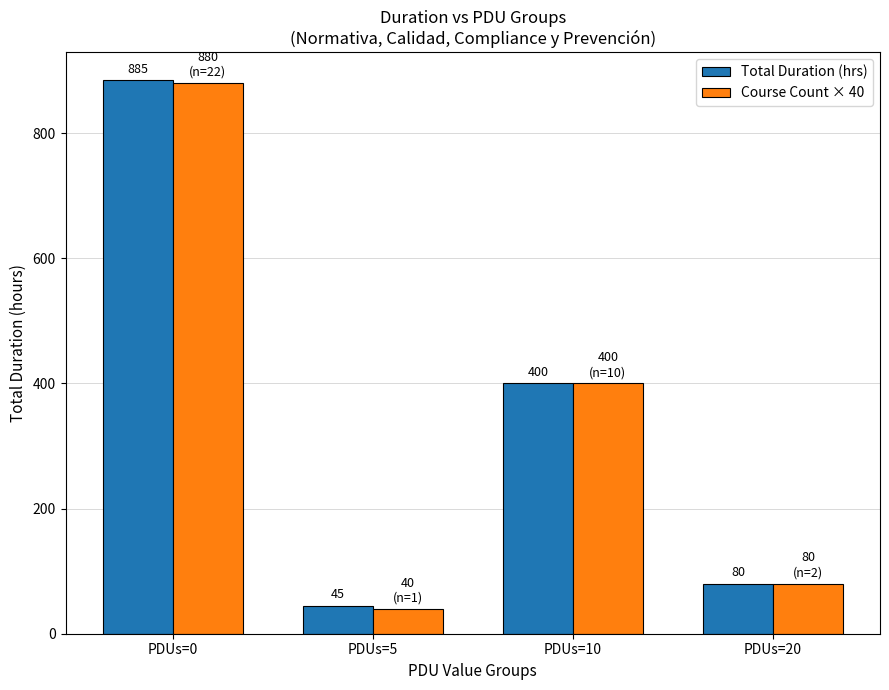

At which category is the sum across all series the highest?

PDUs=0